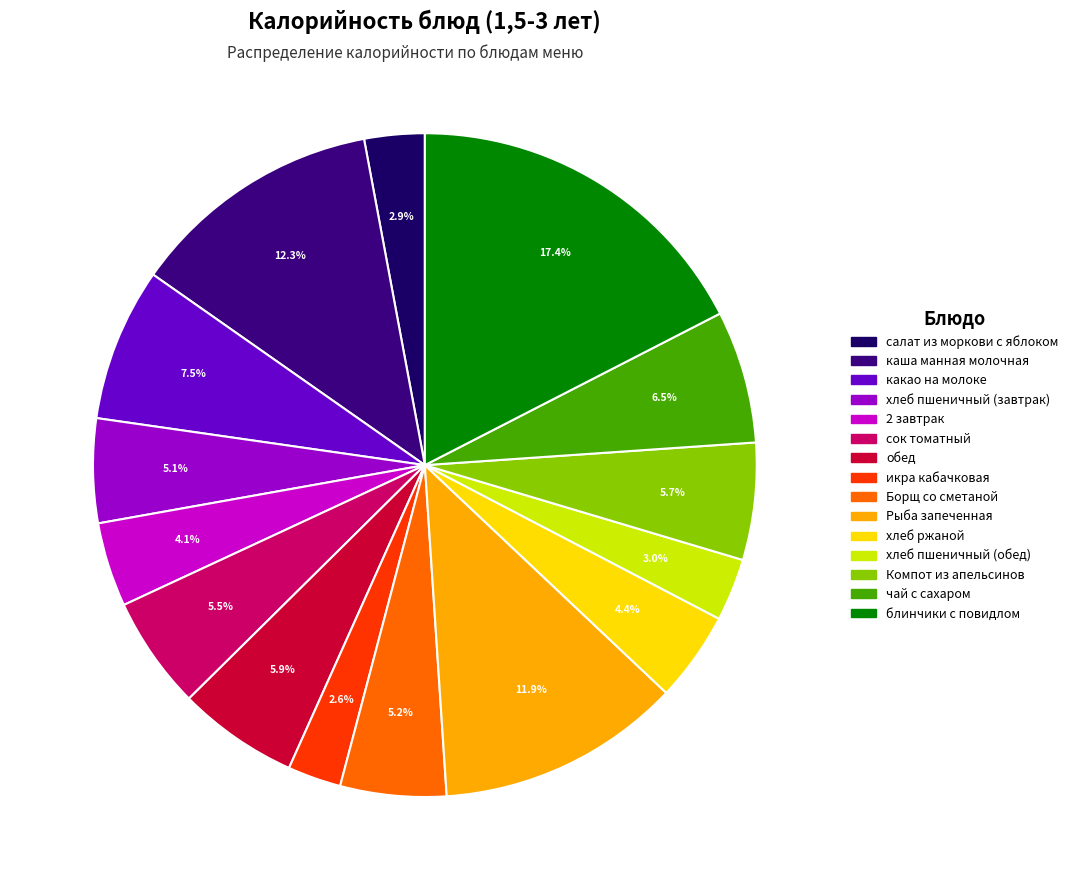

Which has a higher value, икра кабачковая or хлеб ржаной?

хлеб ржаной